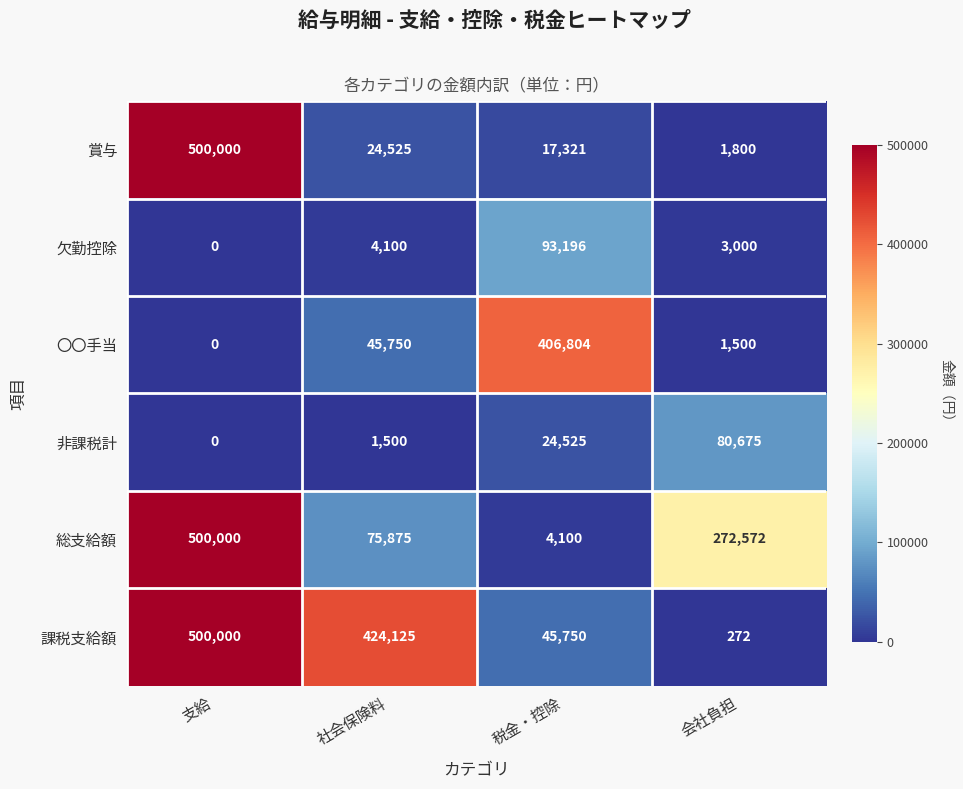

Between 支給 and 社会保険料, which series saw the biggest shift?

賞与